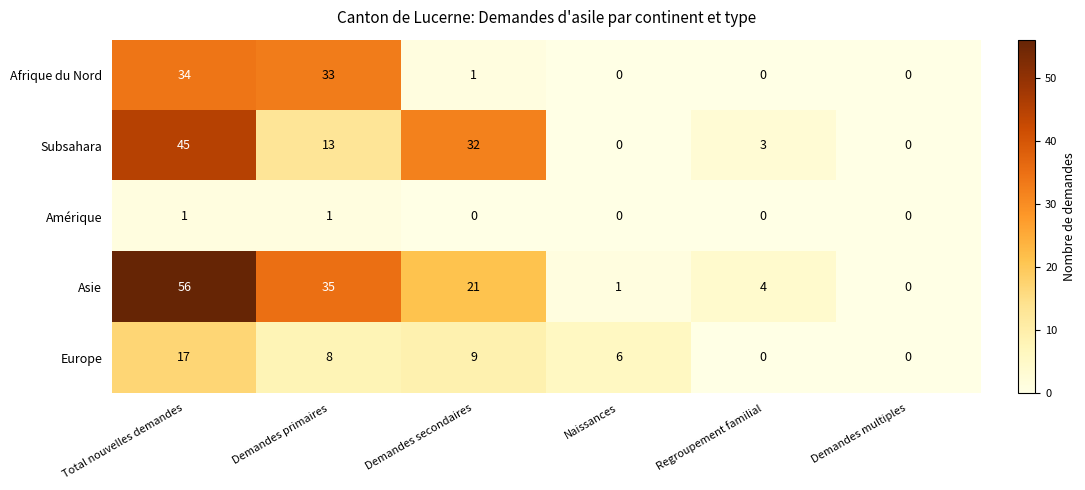

Reading right to left, list all the values displayed in this chart.

Afrique du Nord: 0	0	0	1	33	34
Subsahara: 0	3	0	32	13	45
Amérique: 0	0	0	0	1	1
Asie: 0	4	1	21	35	56
Europe: 0	0	6	9	8	17